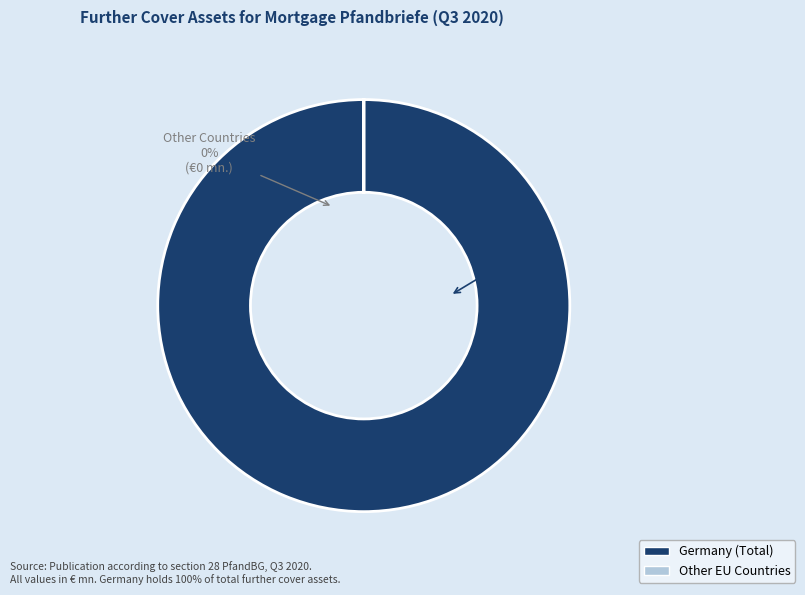

The Germany slice represents 93% of the pie. True or false?

False